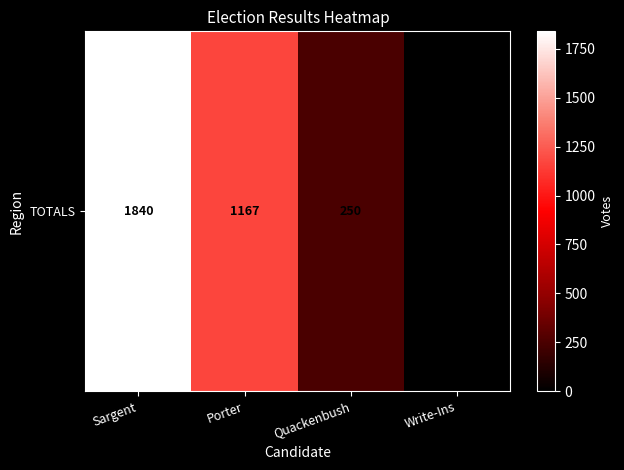

True or false: the data shows 1654 at Porter.

False